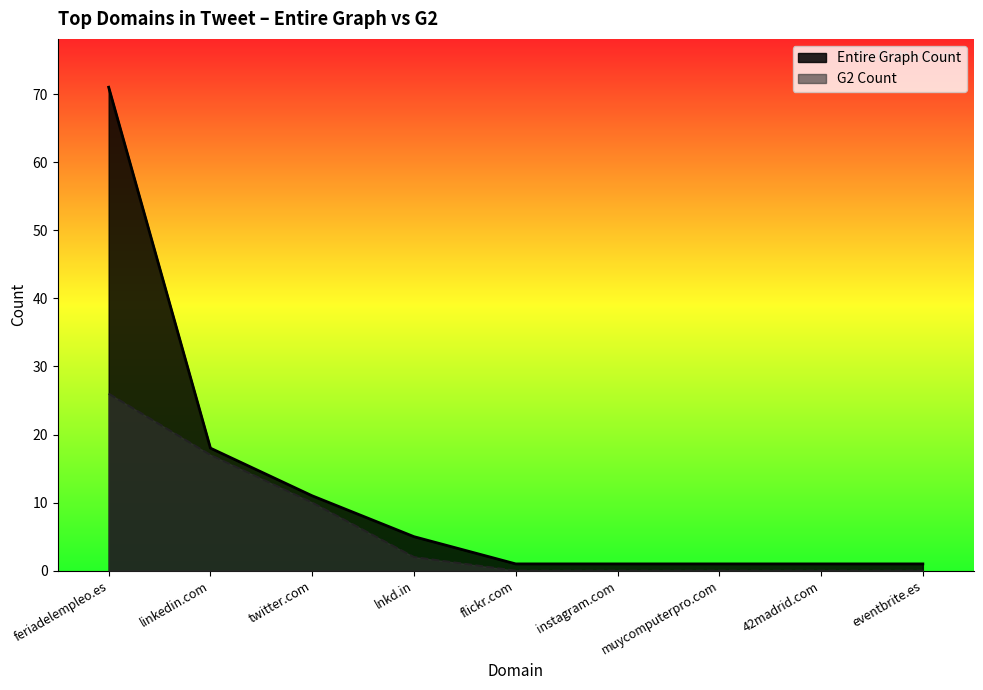

True or false: G2 Count has more than 1 points higher than both neighbors.

False